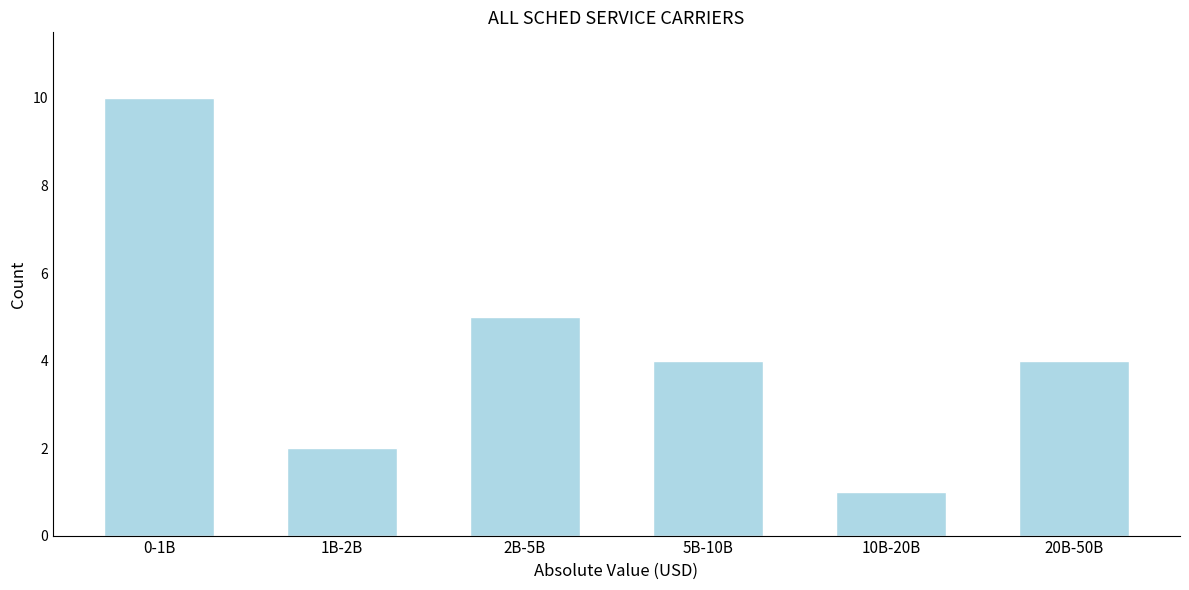

Reading left to right, what are all the values shown in this chart?

10	2	5	4	1	4